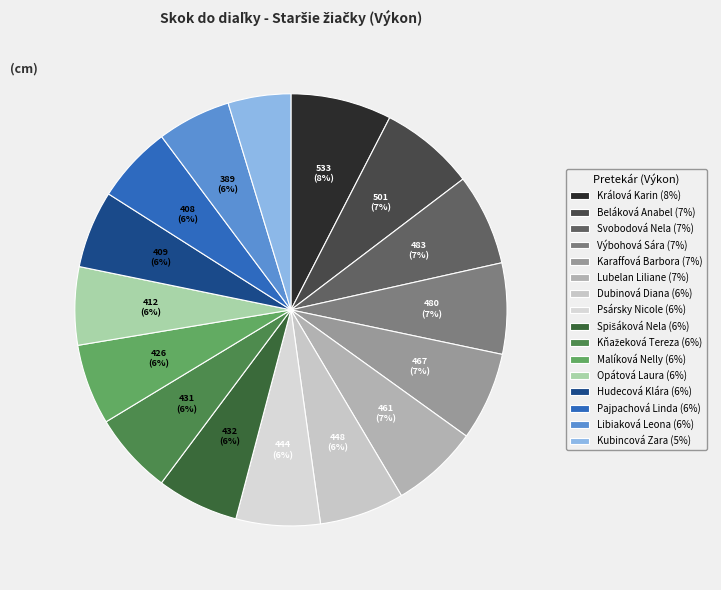

Does Karaffová Barbora represent more than half of the total?

No